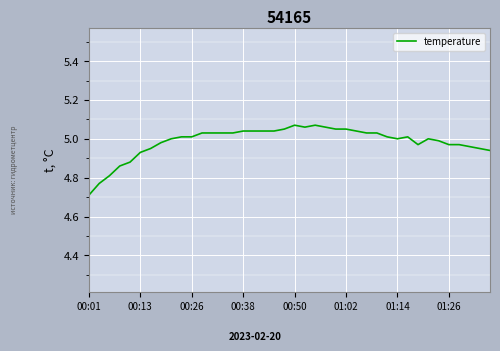

What is the smallest value displayed?

4.7